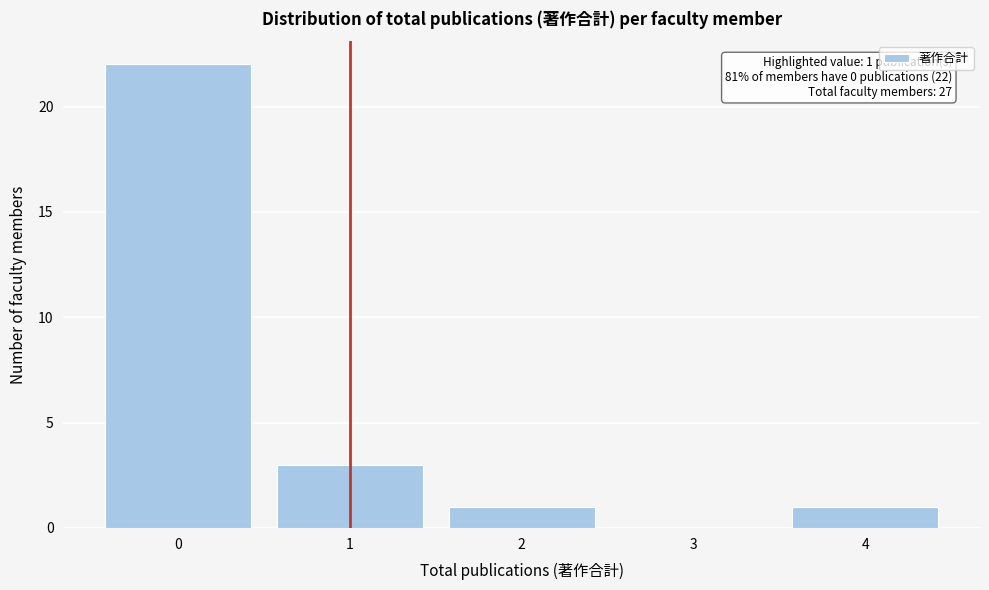

Which range on the x-axis has the tallest bar?

-0.5 to 0.5